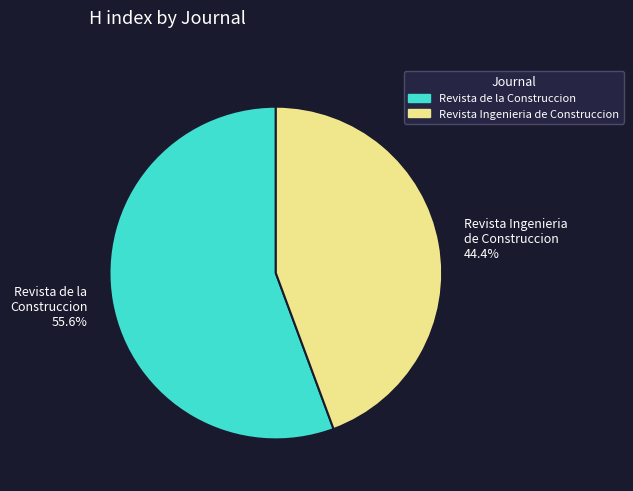

Approximately how many times larger is the value at Revista de la Construccion compared to Revista Ingenieria de Construccion?

1.3